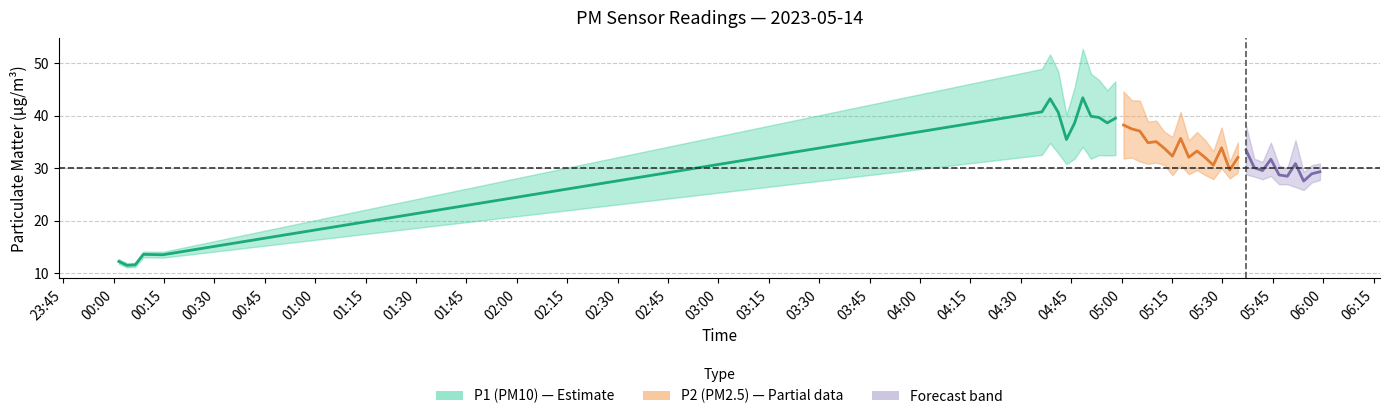

Does the chart display data point markers on the line(s)?

No